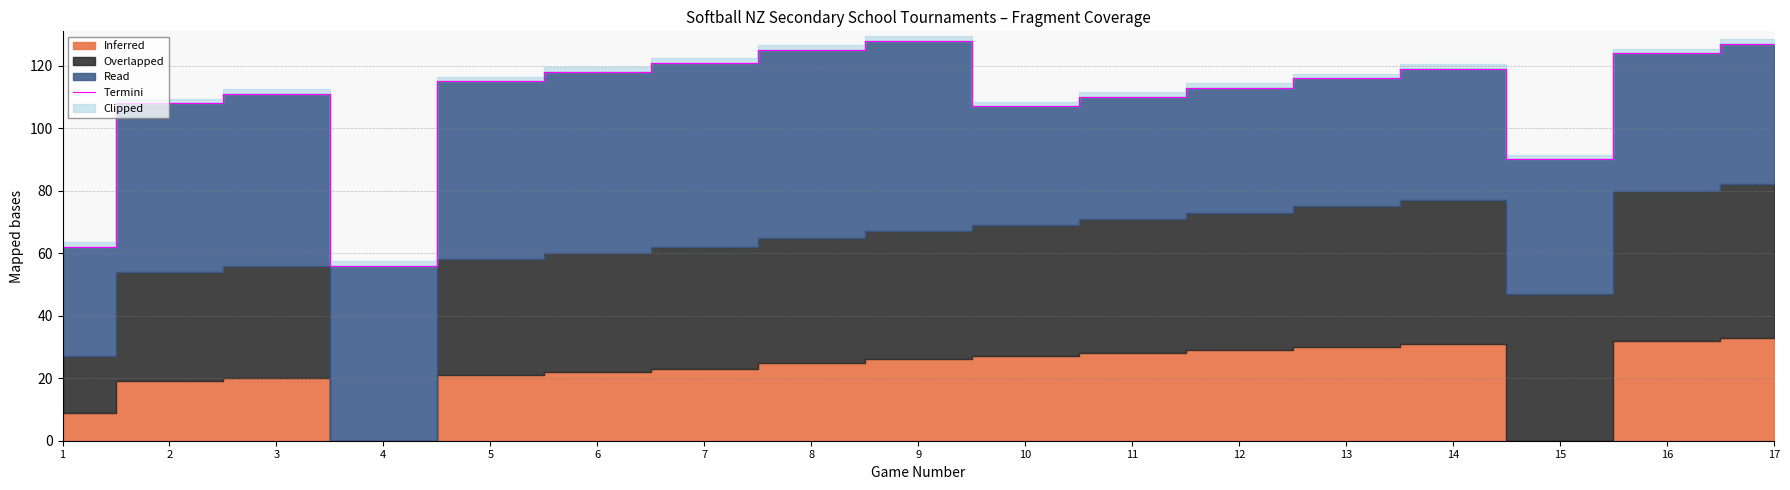

What is the sum of all values?

1850